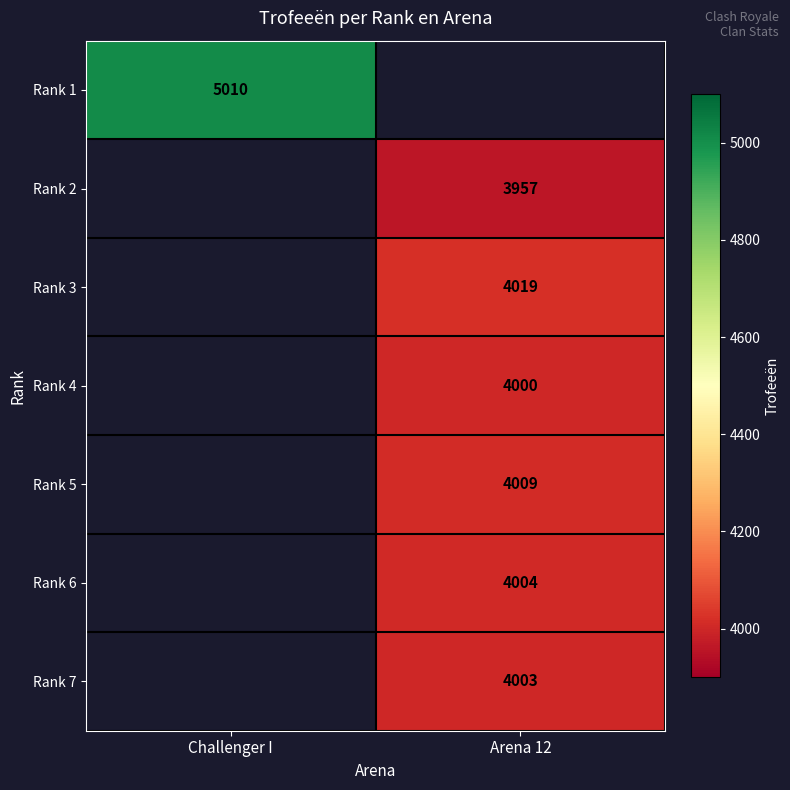

Is it true that Rank 6 equals 1965 at Arena 12?

False